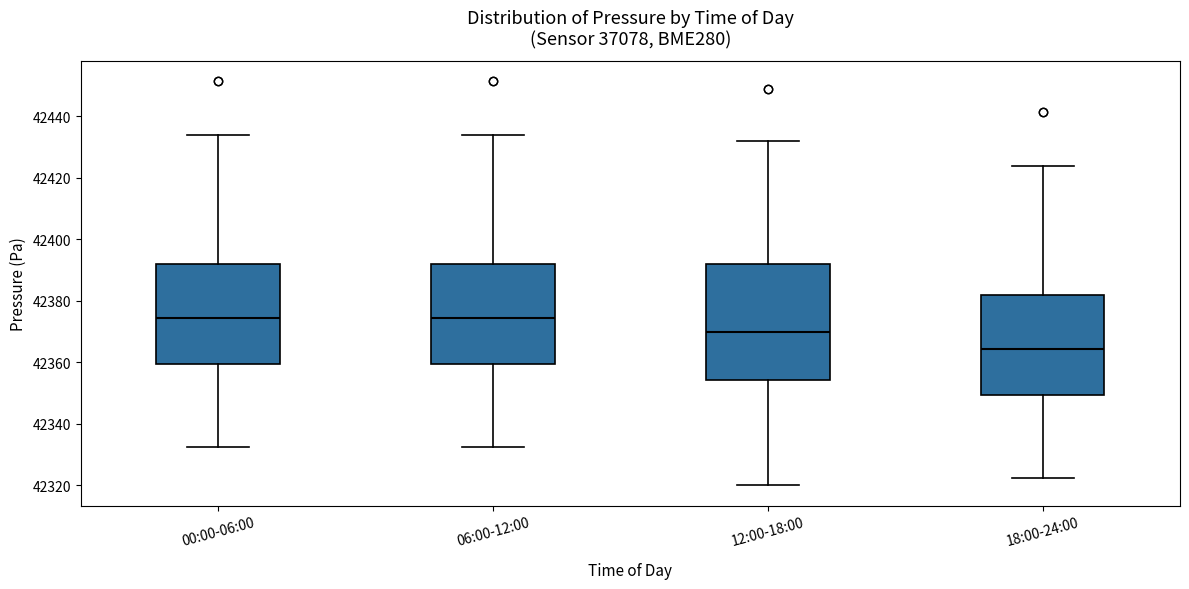

Where does the median line of the box for 12:00-18:00 sit on the y-axis? The values are not printed on the chart, so give them approximately, as read against the axis.

42370